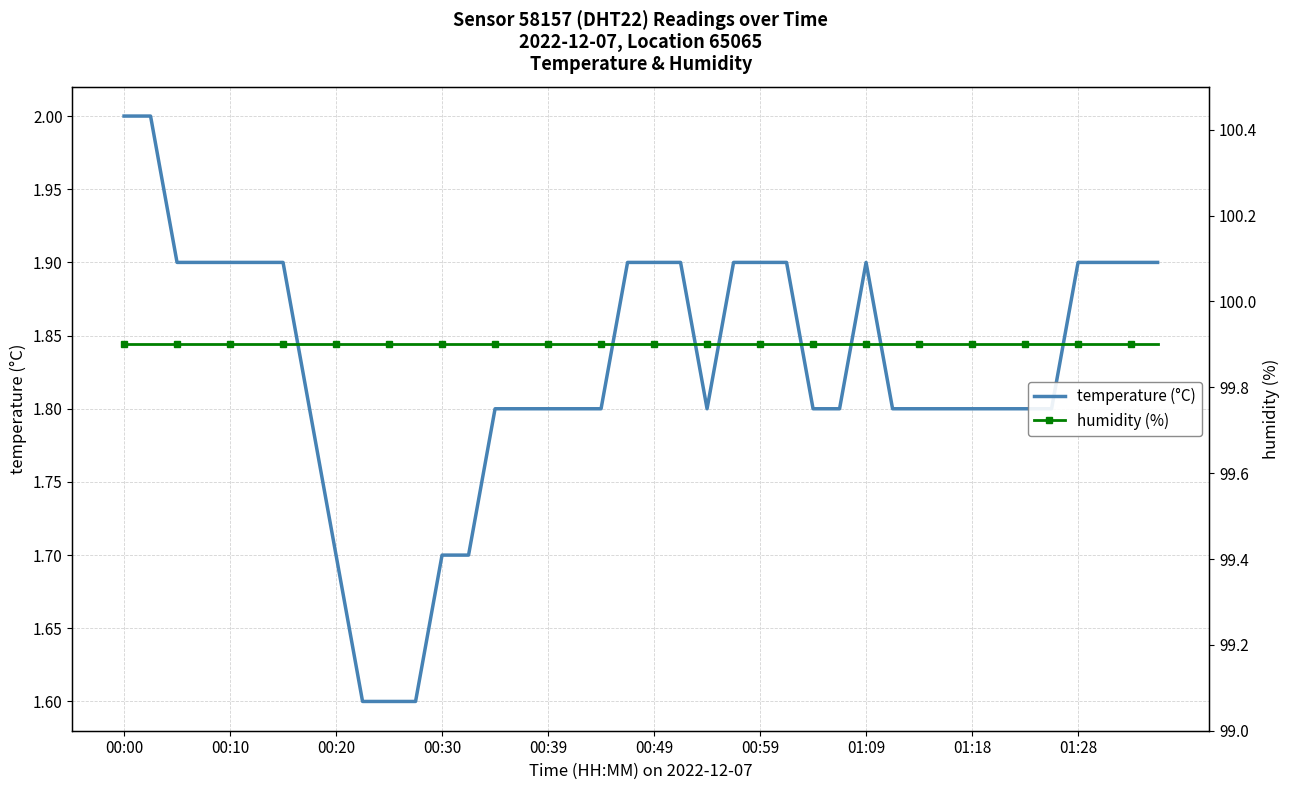

In temperature (°C), how many points are higher than both neighbors (excluding endpoints)?

1